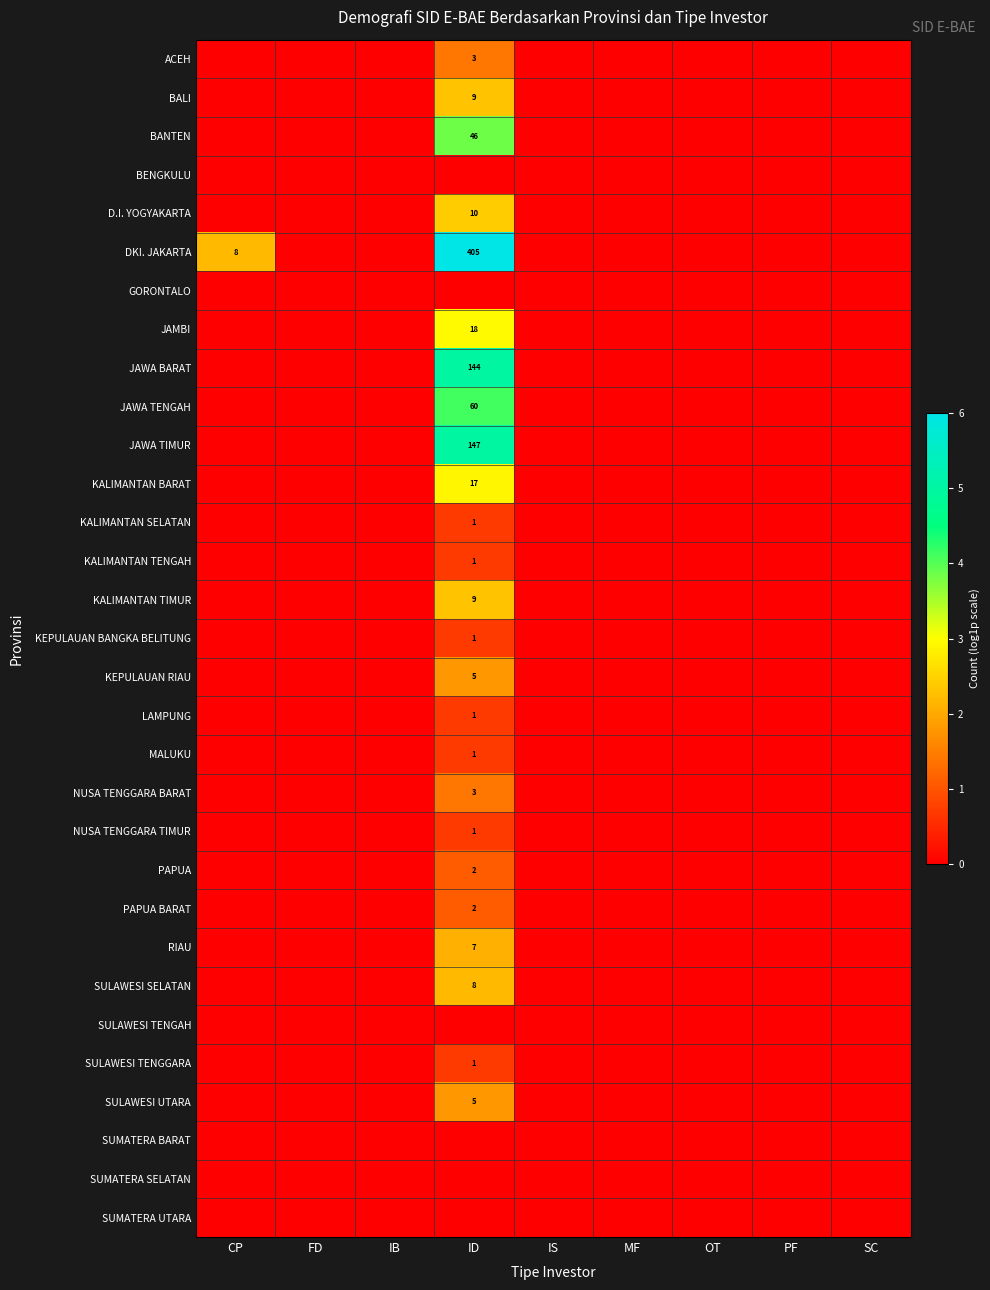

Is it true that PAPUA equals 0.5 at OT?

False